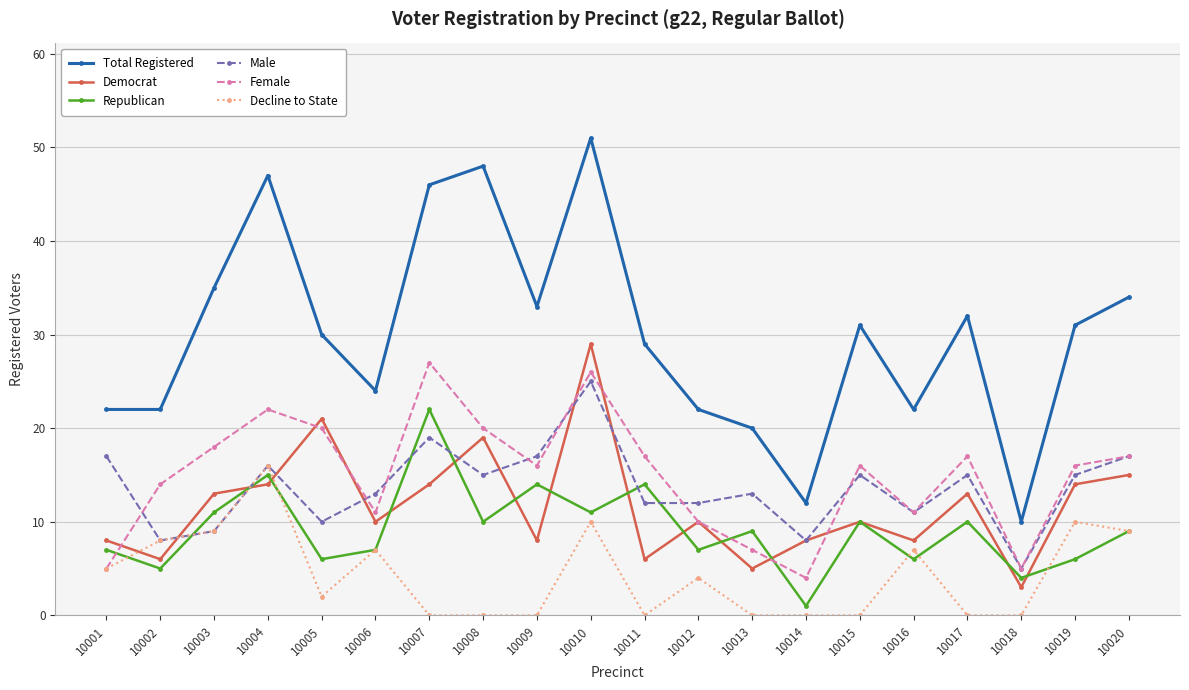

Reading left to right, extract all data points from this chart.

Total Registered: 10001=22	10002=22	10003=35	10004=47	10005=30	10006=24	10007=46	10008=48	10009=33	10010=51	10011=29	10012=22	10013=20	10014=12	10015=31	10016=22	10017=32	10018=10	10019=31	10020=34
Democrat: 10001=8	10002=6	10003=13	10004=14	10005=21	10006=10	10007=14	10008=19	10009=8	10010=29	10011=6	10012=10	10013=5	10014=8	10015=10	10016=8	10017=13	10018=3	10019=14	10020=15
Republican: 10001=7	10002=5	10003=11	10004=15	10005=6	10006=7	10007=22	10008=10	10009=14	10010=11	10011=14	10012=7	10013=9	10014=1	10015=10	10016=6	10017=10	10018=4	10019=6	10020=9
Male: 10001=17	10002=8	10003=9	10004=16	10005=10	10006=13	10007=19	10008=15	10009=17	10010=25	10011=12	10012=12	10013=13	10014=8	10015=15	10016=11	10017=15	10018=5	10019=15	10020=17
Female: 10001=5	10002=14	10003=18	10004=22	10005=20	10006=11	10007=27	10008=20	10009=16	10010=26	10011=17	10012=10	10013=7	10014=4	10015=16	10016=11	10017=17	10018=5	10019=16	10020=17
Decline to State: 10001=5	10002=8	10003=9	10004=16	10005=2	10006=7	10007=0	10008=0	10009=0	10010=10	10011=0	10012=4	10013=0	10014=0	10015=0	10016=7	10017=0	10018=0	10019=10	10020=9